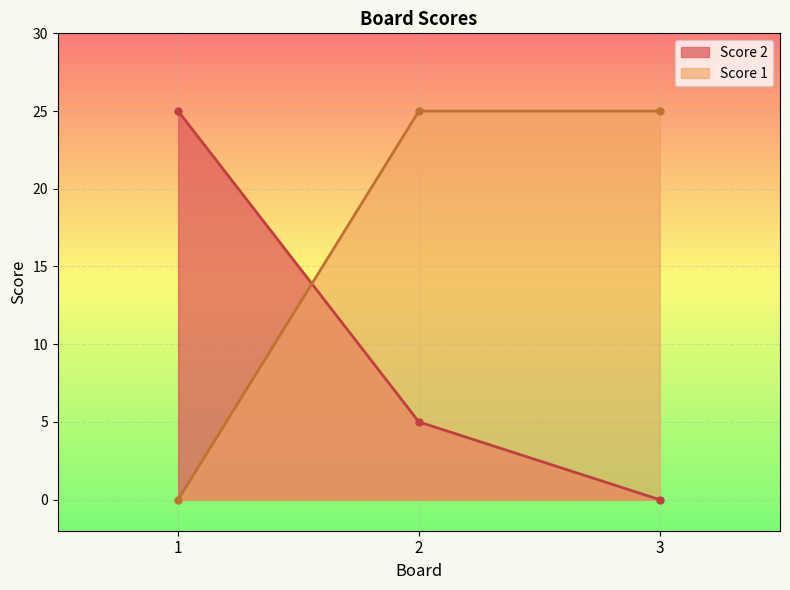

Reading right to left, list all the values displayed in this chart.

Score 2: 3=0	2=5	1=25
Score 1: 3=25	2=25	1=0